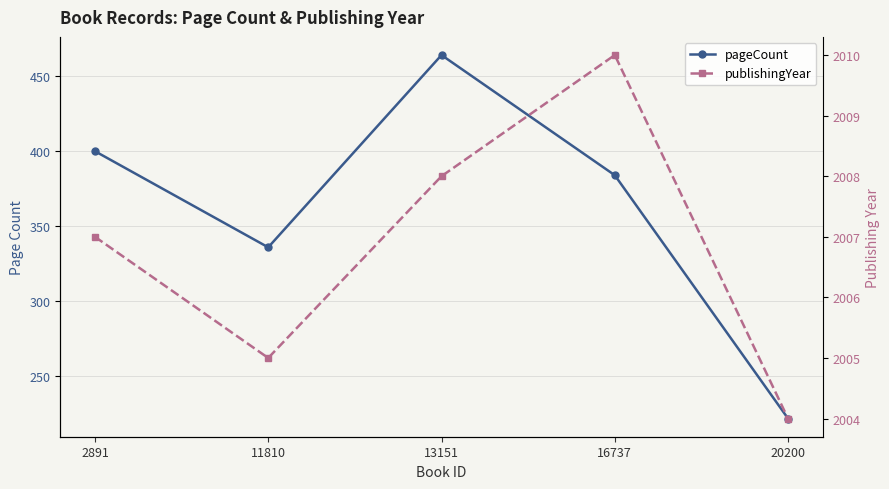

How many data points in publishingYear are less than 2007?

2